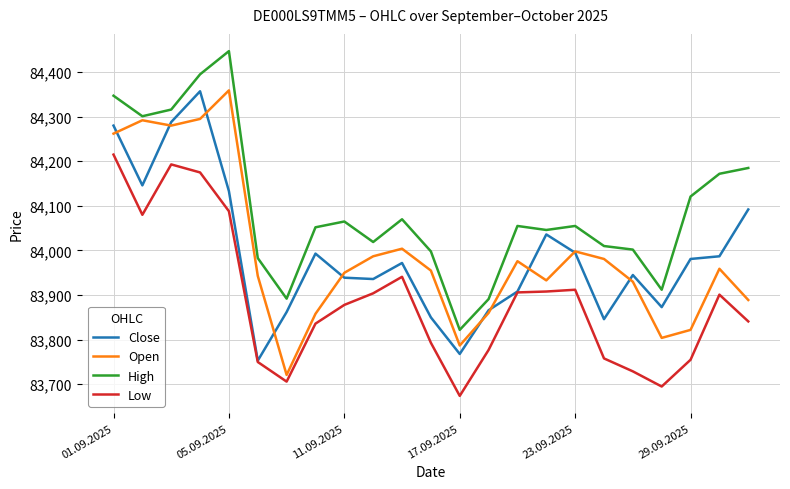

What is the minimum value shown in the chart?

83674